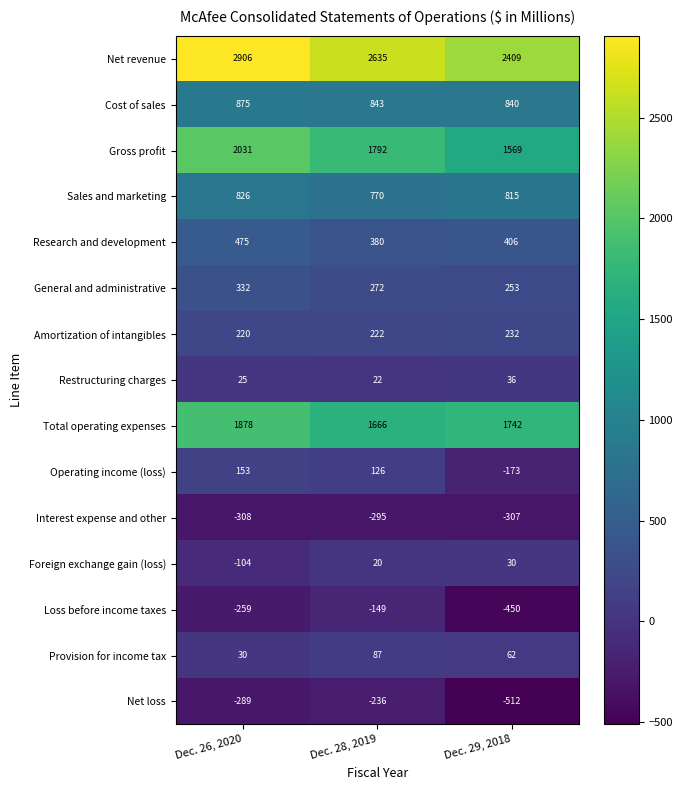

Which label corresponds to the smallest value in the chart?

Dec. 29, 2018